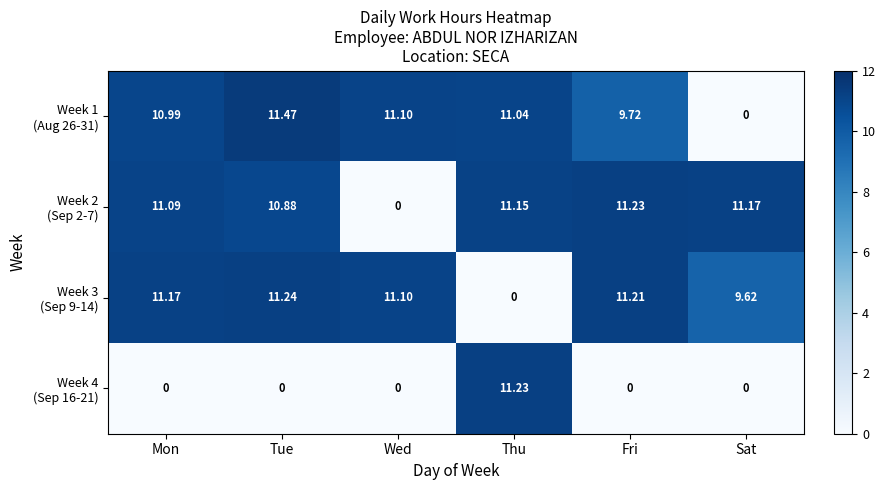

What is the total value across all series at Thu?

33.4